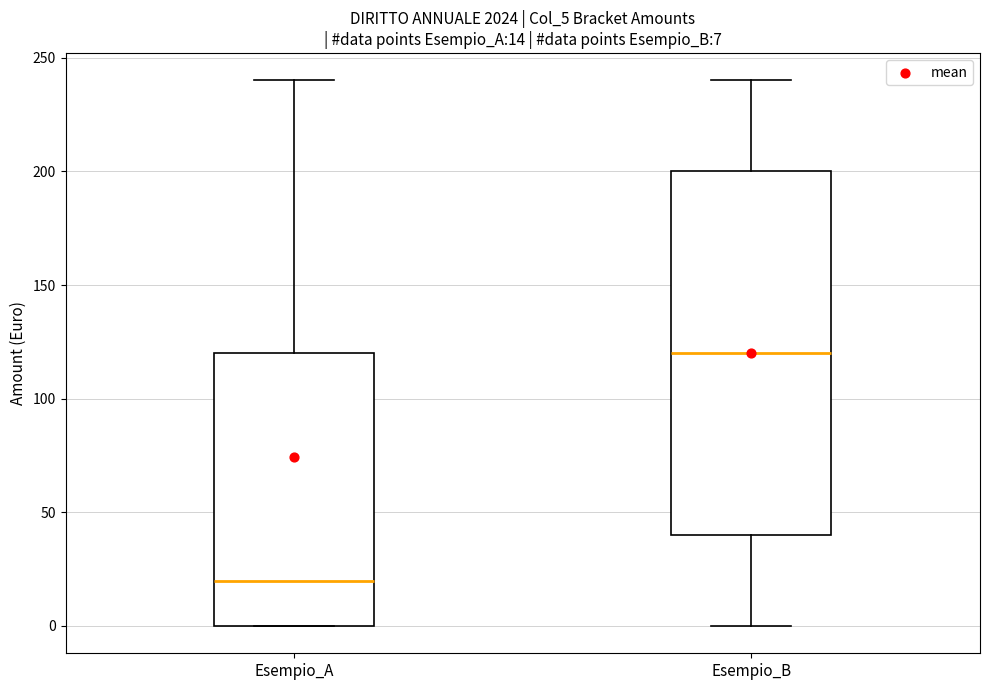

Which box's median line is the lowest?

Esempio_A